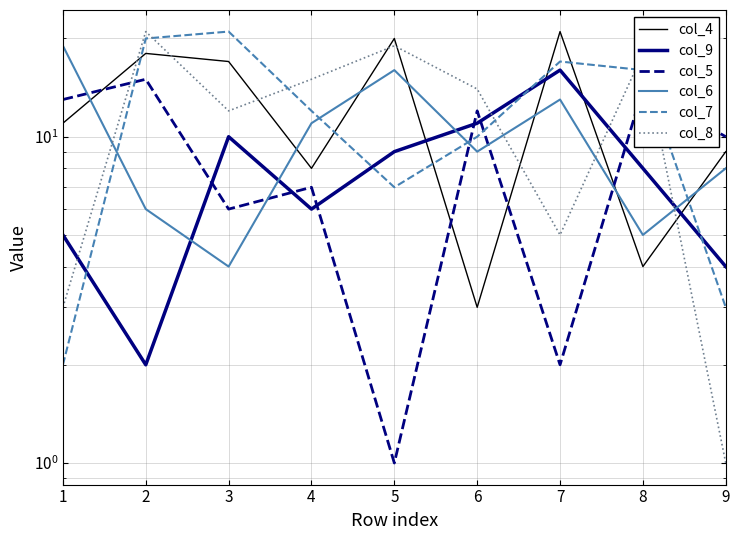

The value of col_6 at 8 is 7. True or false?

False